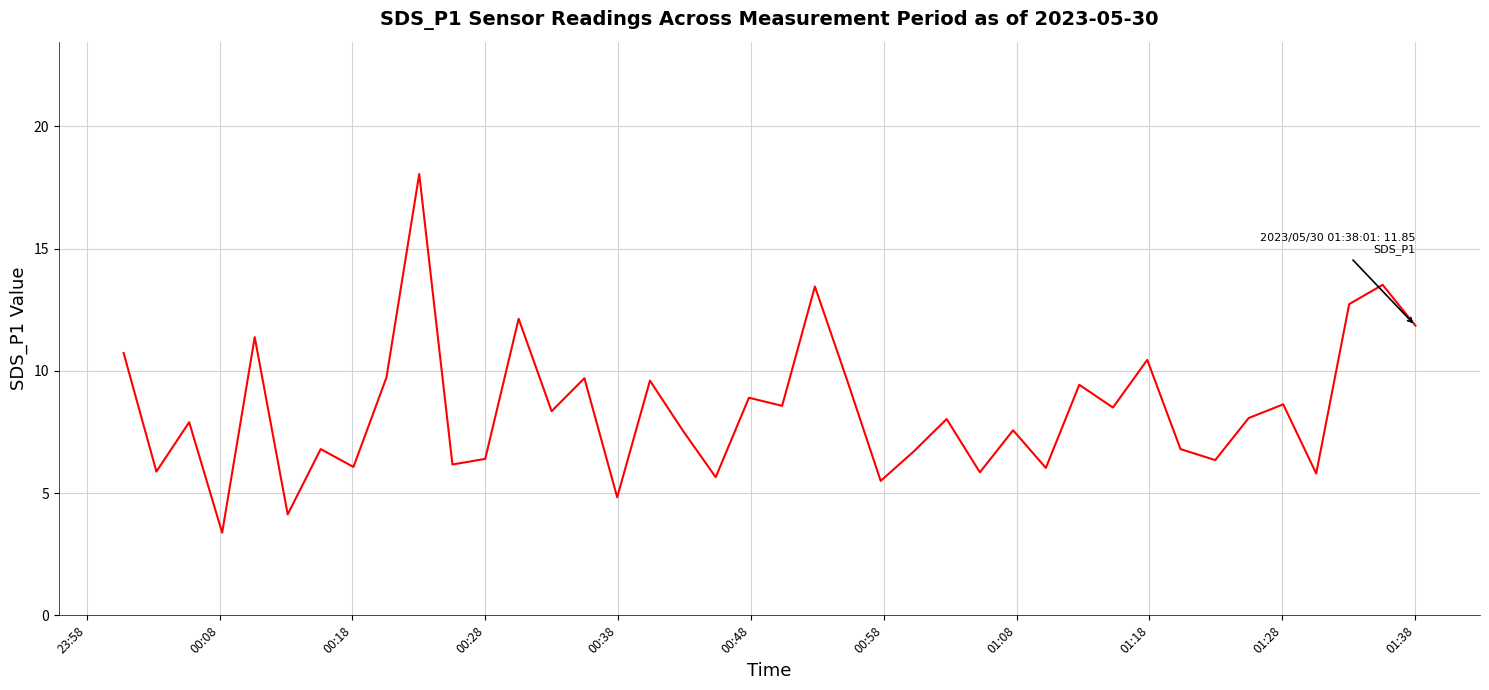

What is the difference between the maximum and minimum values?

14.7